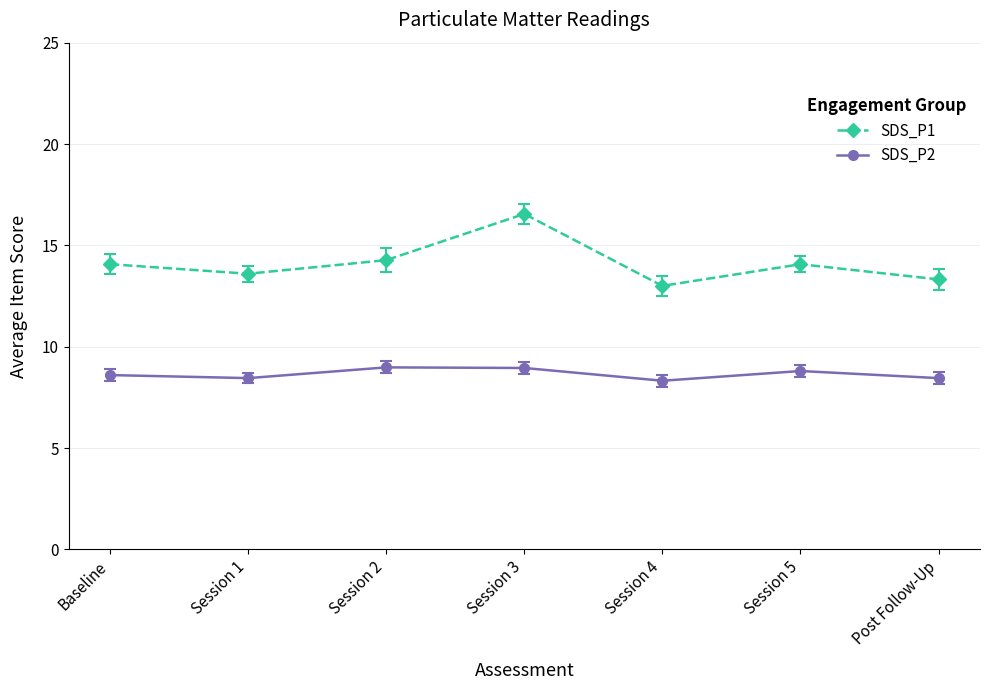

True or false: SDS_P2 has a value of 2.3 at Session 5.

False